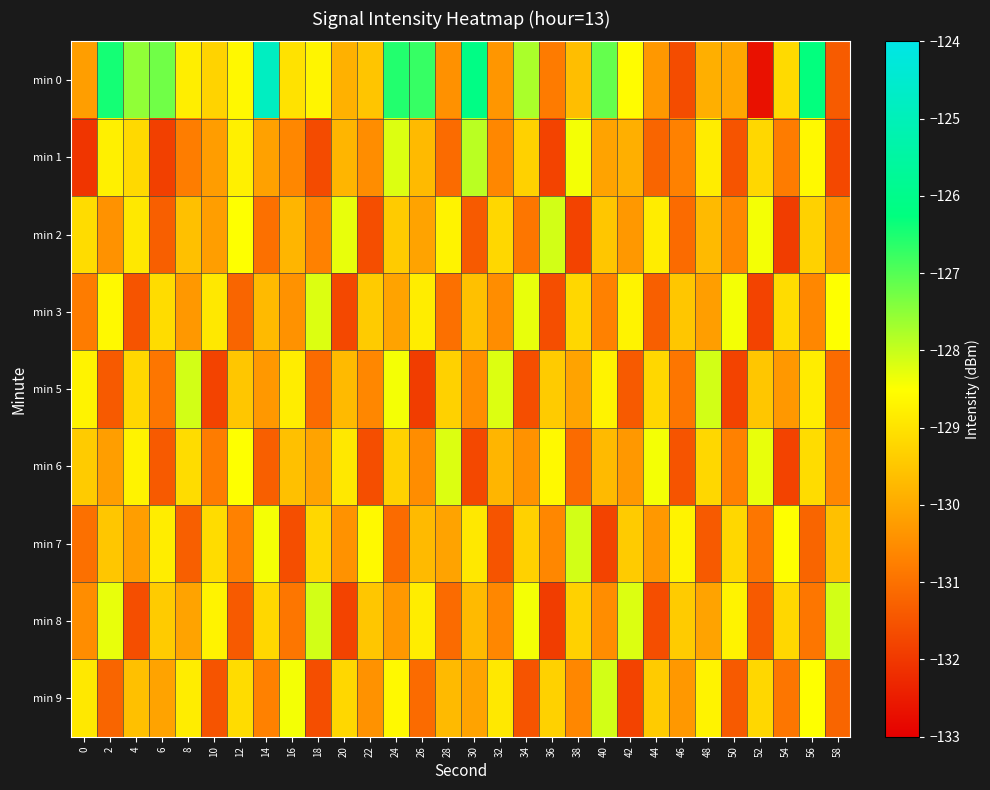

Reading right to left, extract all data points from this chart.

min 0: 58=-131.4	56=-126.3	54=-129.1	52=-132.7	50=-130.0	48=-129.9	46=-131.6	44=-130.3	42=-128.5	40=-127.1	38=-129.6	36=-130.8	34=-127.8	32=-130.3	30=-126.1	28=-130.4	26=-126.7	24=-126.6	22=-129.5	20=-129.9	18=-128.7	16=-129.0	14=-124.8	12=-128.6	10=-129.3	8=-128.8	6=-127.2	4=-127.5	2=-126.4	0=-130.2
min 1: 58=-131.7	56=-128.6	54=-130.8	52=-129.2	50=-131.5	48=-128.8	46=-130.7	44=-131.2	42=-129.9	40=-130.1	38=-128.4	36=-131.8	34=-129.3	32=-130.6	30=-127.9	28=-131.1	26=-129.7	24=-128.2	22=-130.5	20=-129.8	18=-131.7	16=-130.6	14=-130.1	12=-128.7	10=-130.2	8=-130.8	6=-131.8	4=-129.2	2=-128.7	0=-132.0
min 2: 58=-130.5	56=-129.3	54=-131.9	52=-128.4	50=-130.6	48=-129.7	46=-131.1	44=-128.8	42=-130.3	40=-129.5	38=-131.8	36=-128.1	34=-130.9	32=-129.2	30=-131.4	28=-128.7	26=-130.1	24=-129.4	22=-131.6	20=-128.3	18=-130.7	16=-129.8	14=-131.0	12=-128.5	10=-130.2	8=-129.6	6=-131.3	4=-128.9	2=-130.4	0=-129.1
min 3: 58=-128.5	56=-130.6	54=-129.1	52=-131.8	50=-128.4	48=-130.2	46=-129.5	44=-131.3	42=-128.7	40=-130.7	38=-129.2	36=-131.6	34=-128.3	32=-130.5	30=-129.6	28=-131.0	26=-128.8	24=-130.1	22=-129.4	20=-131.7	18=-128.2	16=-130.4	14=-129.7	12=-131.2	10=-128.9	8=-130.3	6=-129.1	4=-131.5	2=-128.6	0=-130.8
min 5: 58=-131.1	56=-128.8	54=-130.3	52=-129.5	50=-131.8	48=-128.1	46=-130.9	44=-129.2	42=-131.4	40=-128.7	38=-130.1	36=-129.4	34=-131.6	32=-128.2	30=-130.5	28=-129.3	26=-131.9	24=-128.4	22=-130.6	20=-129.7	18=-131.1	16=-128.8	14=-130.3	12=-129.5	10=-131.8	8=-128.1	6=-130.9	4=-129.2	2=-131.4	0=-128.7
min 6: 58=-130.6	56=-129.1	54=-131.8	52=-128.3	50=-130.7	48=-129.2	46=-131.5	44=-128.4	42=-130.3	40=-129.7	38=-131.1	36=-128.6	34=-130.4	32=-129.8	30=-131.7	28=-128.2	26=-130.5	24=-129.3	22=-131.6	20=-128.9	18=-130.1	16=-129.6	14=-131.3	12=-128.5	10=-130.8	8=-129.1	6=-131.4	4=-128.7	2=-130.2	0=-129.4
min 7: 58=-129.6	56=-131.2	54=-128.5	52=-130.9	50=-129.2	48=-131.4	46=-128.7	44=-130.3	42=-129.4	40=-131.8	38=-128.1	36=-130.6	34=-129.3	32=-131.5	30=-128.9	28=-130.1	26=-129.7	24=-131.1	22=-128.6	20=-130.4	18=-129.2	16=-131.6	14=-128.4	12=-130.7	10=-129.1	8=-131.3	6=-128.8	4=-130.2	2=-129.5	0=-131.0
min 8: 58=-128.1	56=-130.9	54=-129.2	52=-131.4	50=-128.7	48=-130.1	46=-129.4	44=-131.6	42=-128.2	40=-130.5	38=-129.3	36=-131.9	34=-128.4	32=-130.6	30=-129.7	28=-131.1	26=-128.8	24=-130.3	22=-129.5	20=-131.8	18=-128.1	16=-130.9	14=-129.2	12=-131.4	10=-128.7	8=-130.1	6=-129.4	4=-131.6	2=-128.3	0=-130.5
min 9: 58=-131.2	56=-128.5	54=-130.9	52=-129.2	50=-131.4	48=-128.7	46=-130.3	44=-129.4	42=-131.8	40=-128.1	38=-130.6	36=-129.3	34=-131.5	32=-128.9	30=-130.1	28=-129.7	26=-131.1	24=-128.6	22=-130.4	20=-129.2	18=-131.6	16=-128.4	14=-130.7	12=-129.1	10=-131.5	8=-128.8	6=-130.1	4=-129.6	2=-131.2	0=-128.9